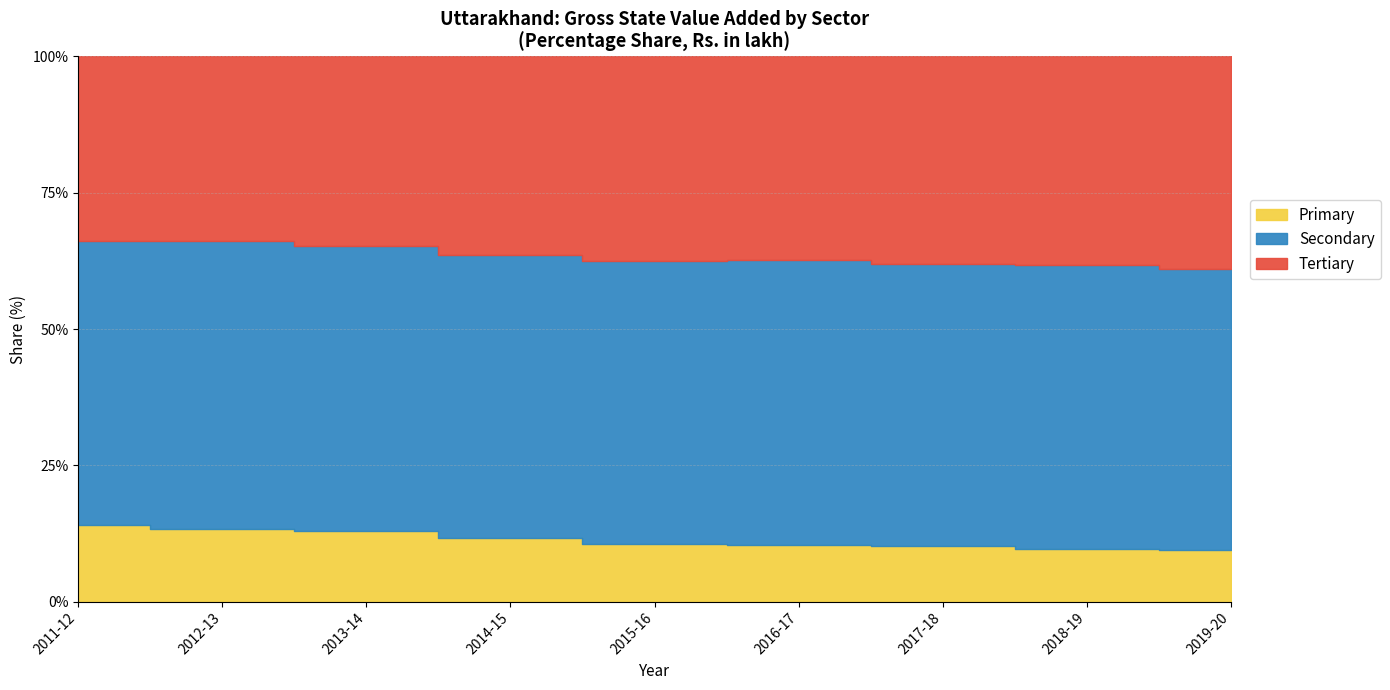

How many categories are shown in the chart?

9